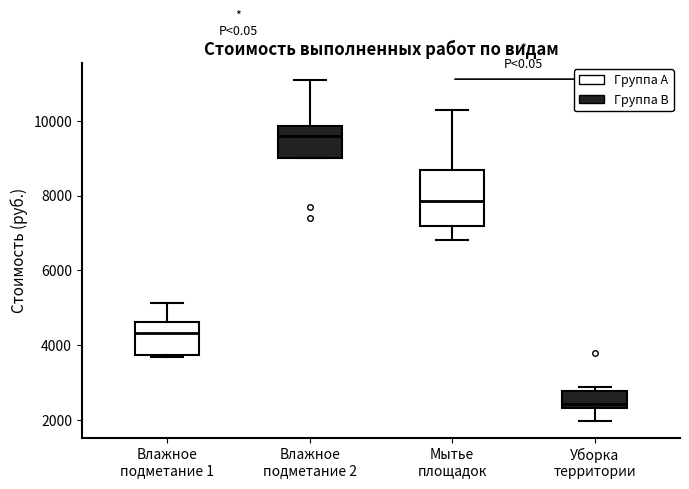

Reading left to right, read every box against the y-axis: the position of its median line, the range the box covers, and the ends of its whiskers. The values are not printed on the chart, so give them approximately, as read against the axis.

Влажное подметание 1: median 4400, box 3800 to 4600, whiskers 3600 to 5200
Влажное подметание 2: median 9600, box 9000 to 9800, whiskers 9000 to 11000
Мытье площадок: median 7800, box 7200 to 8600, whiskers 6800 to 10200
Уборка территории: median 2400 (just above the box's lower edge), box 2400 to 2800, whiskers 2000 to 2800 (just above the box's upper edge)